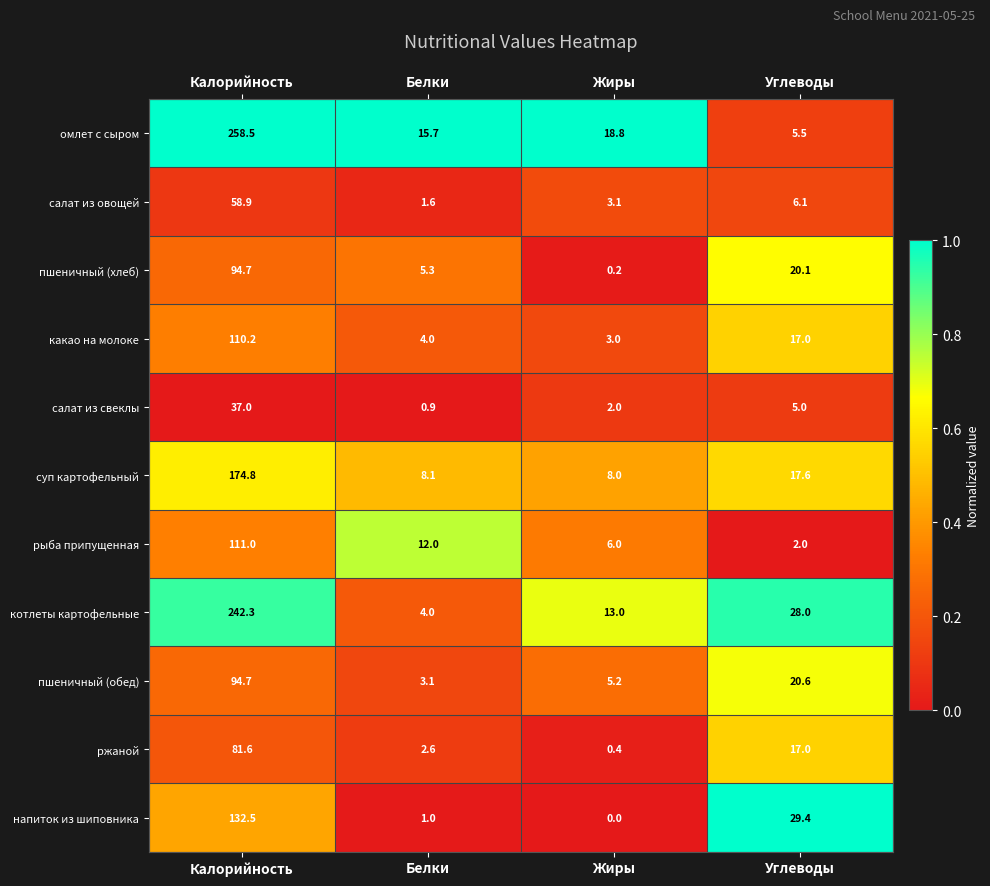

Which label corresponds to the smallest value in the chart?

Жиры